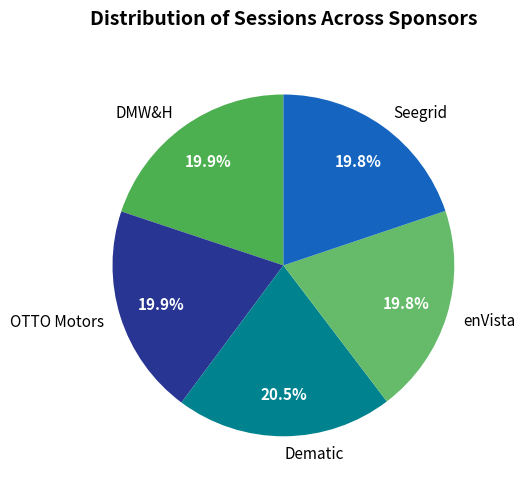

Count the number of slices in the pie.

5